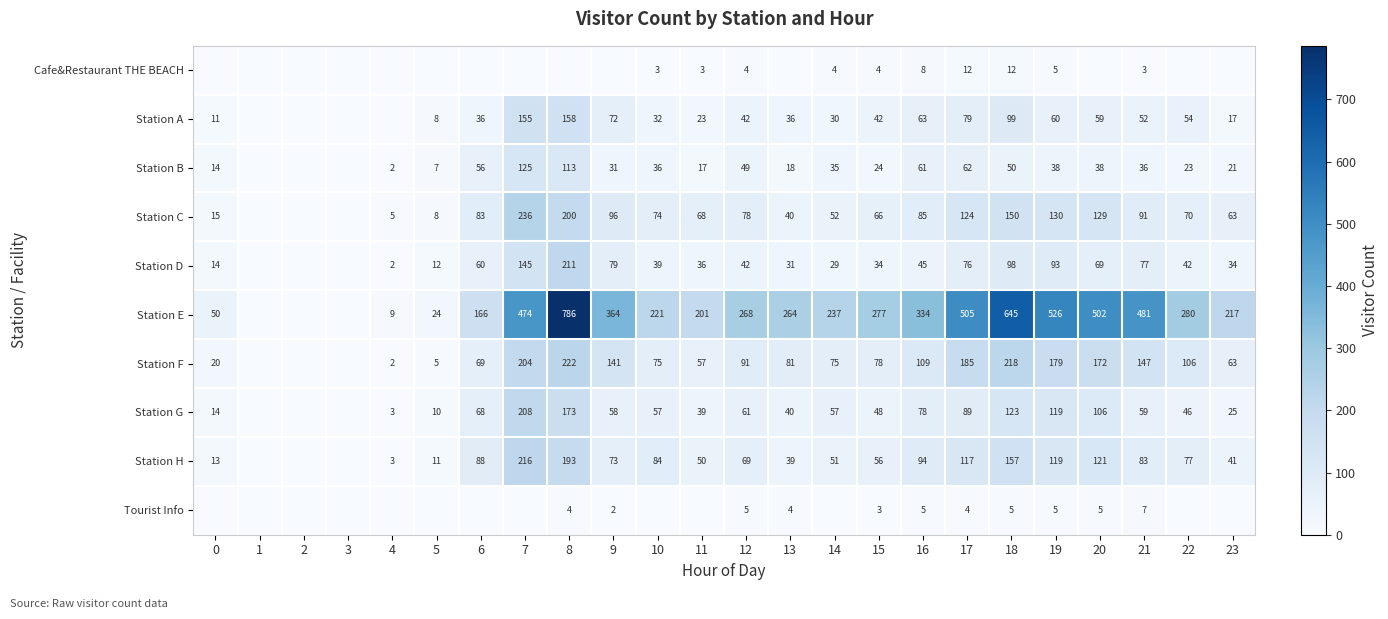

What is the sum of the Cafe&Restaurant THE BEACH values at 21 and 19?

8